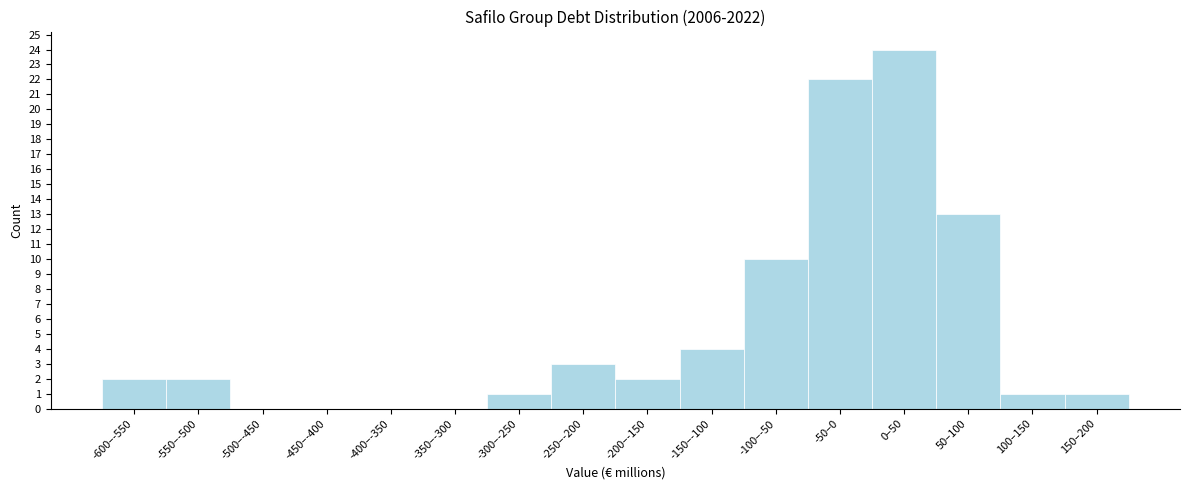

Reading left to right, extract all data points from this chart.

-600–-550=2	-550–-500=2	-500–-450=0	-450–-400=0	-400–-350=0	-350–-300=0	-300–-250=1	-250–-200=3	-200–-150=2	-150–-100=4	-100–-50=10	-50–0=22	0–50=24	50–100=13	100–150=1	150–200=1